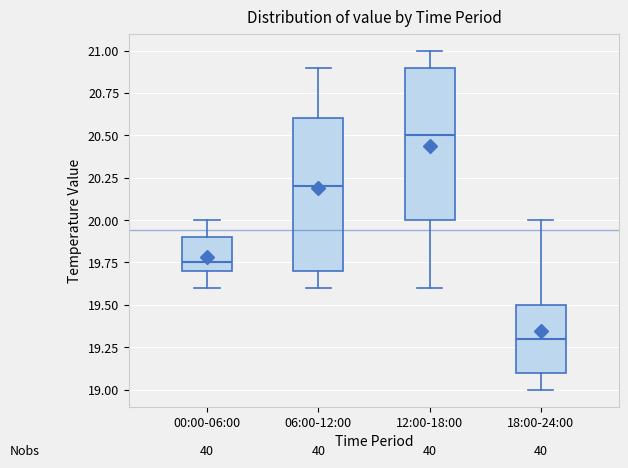

Reading left to right, read every box against the y-axis: the position of its median line, the range the box covers, and the ends of its whiskers. The values are not printed on the chart, so give them approximately, as read against the axis.

00:00-06:00: median 19.75, box 19.70 to 19.90, whiskers 19.60 to 20.00
06:00-12:00: median 20.20, box 19.70 to 20.60, whiskers 19.60 to 20.90
12:00-18:00: median 20.50, box 20.00 to 20.90, whiskers 19.60 to 21.00
18:00-24:00: median 19.30, box 19.10 to 19.50, whiskers 19.00 to 20.00